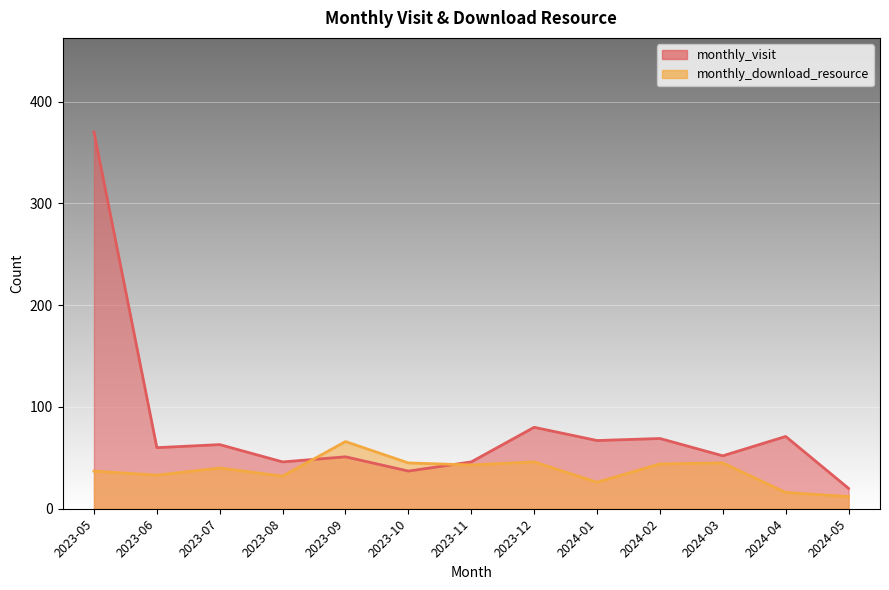

What is the total value across all series at 2024-03?

97